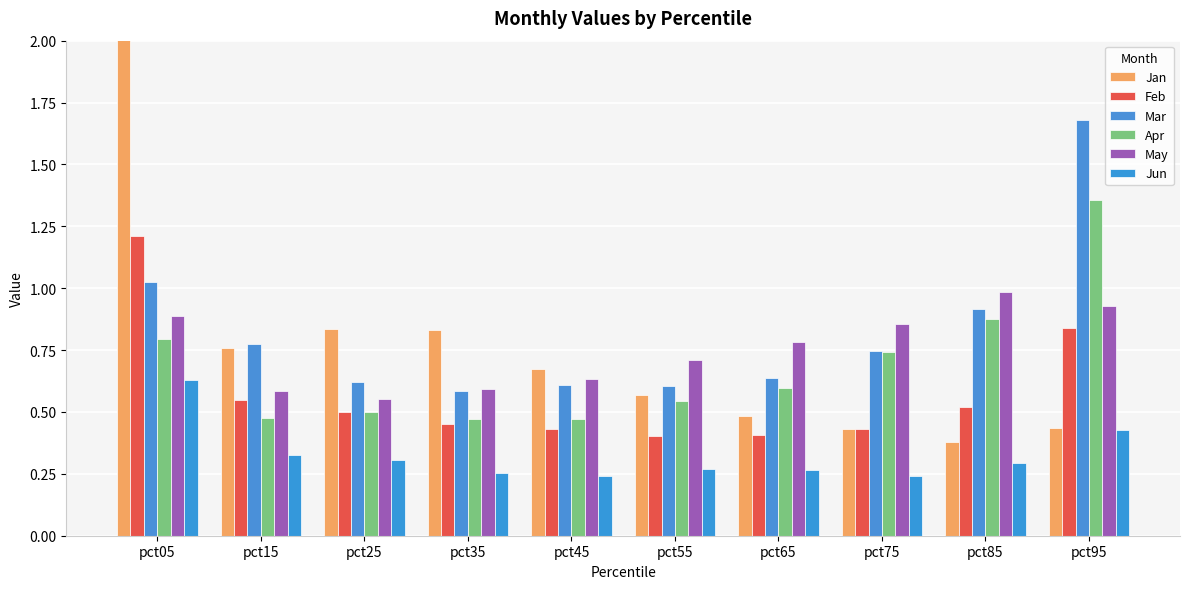

Where is Jun nearest to the value 0?

pct45